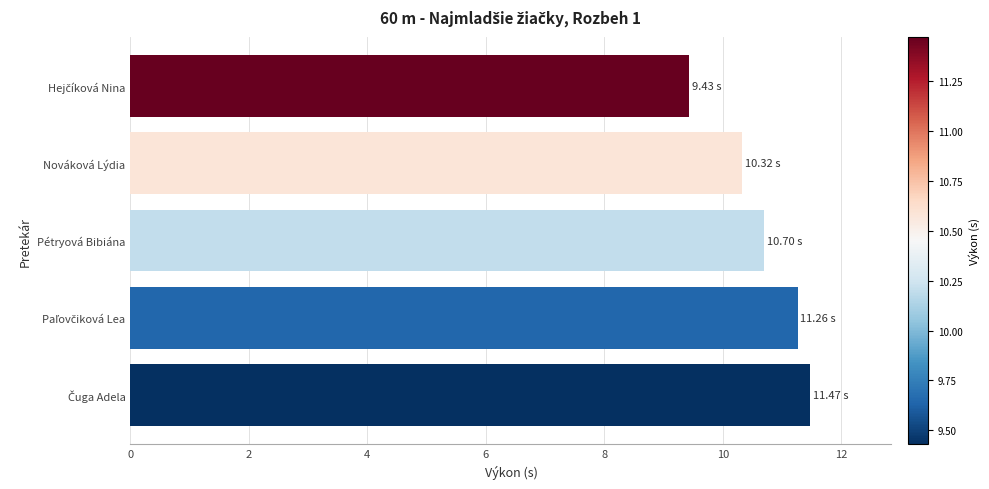

At which label is the value closest to 10?

Nováková Lýdia